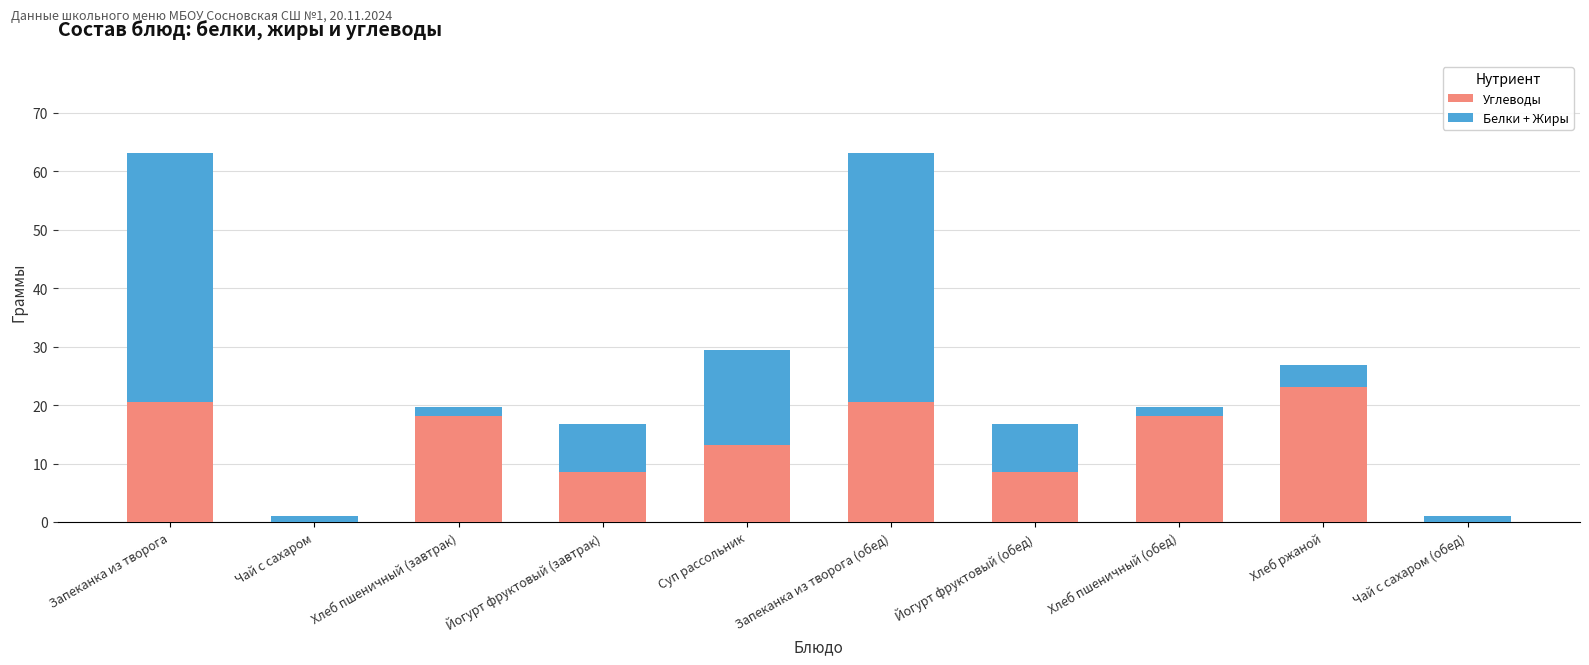

The value of Углеводы at Йогурт фруктовый (обед) is 8.5. True or false?

True